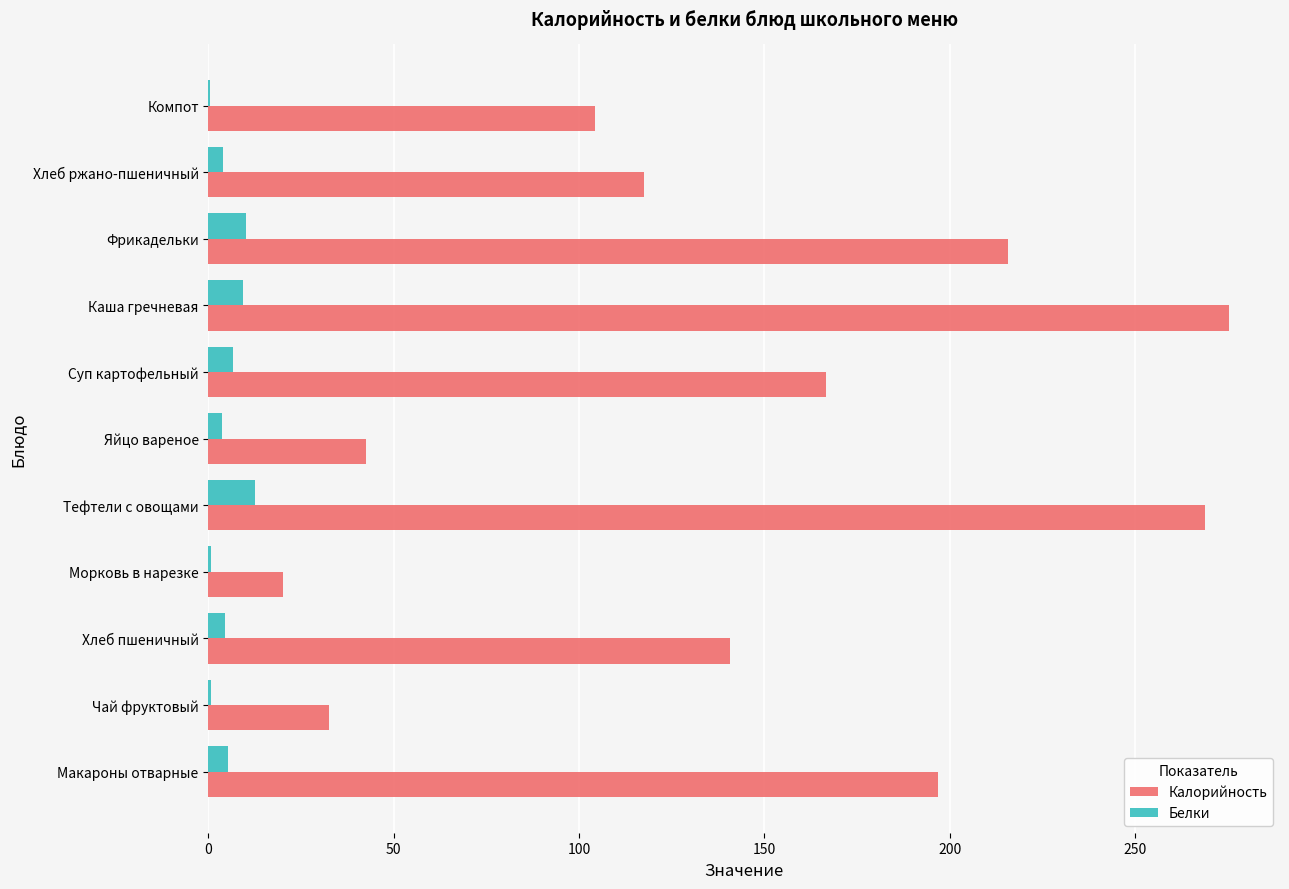

What is the sum of all Калорийность values?

1580.6